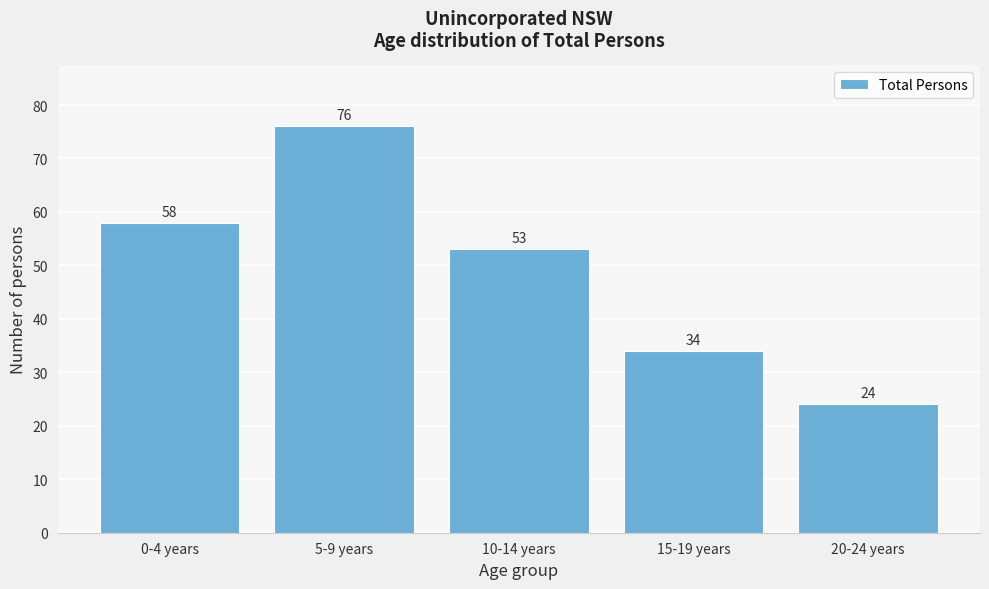

Reading right to left, list all the values displayed in this chart.

20-24 years=24	15-19 years=34	10-14 years=53	5-9 years=76	0-4 years=58